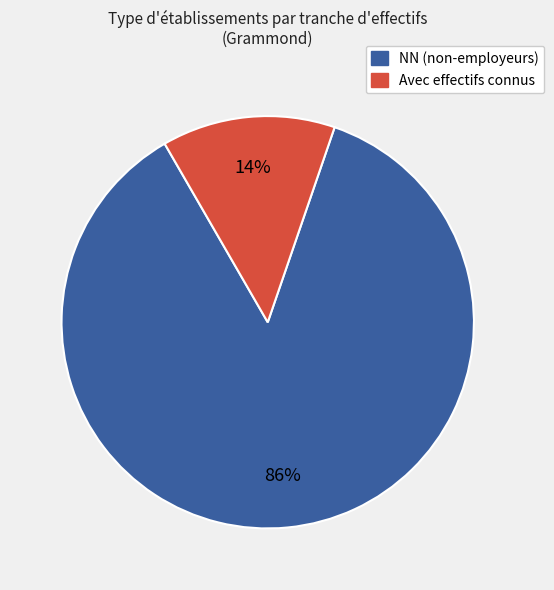

To the nearest percent, what is the average slice percentage?

50%